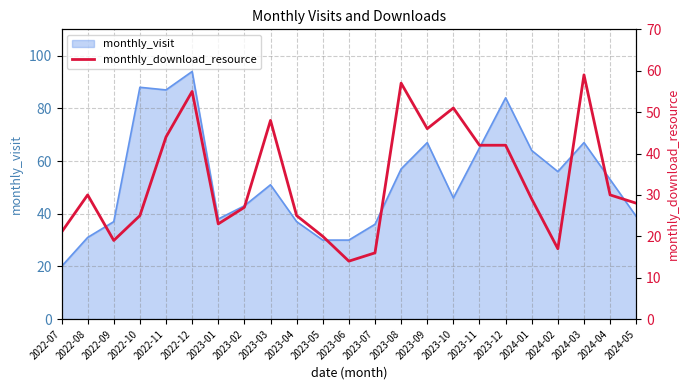

The monthly_visit series shows 67 at 2023-09. True or false?

True